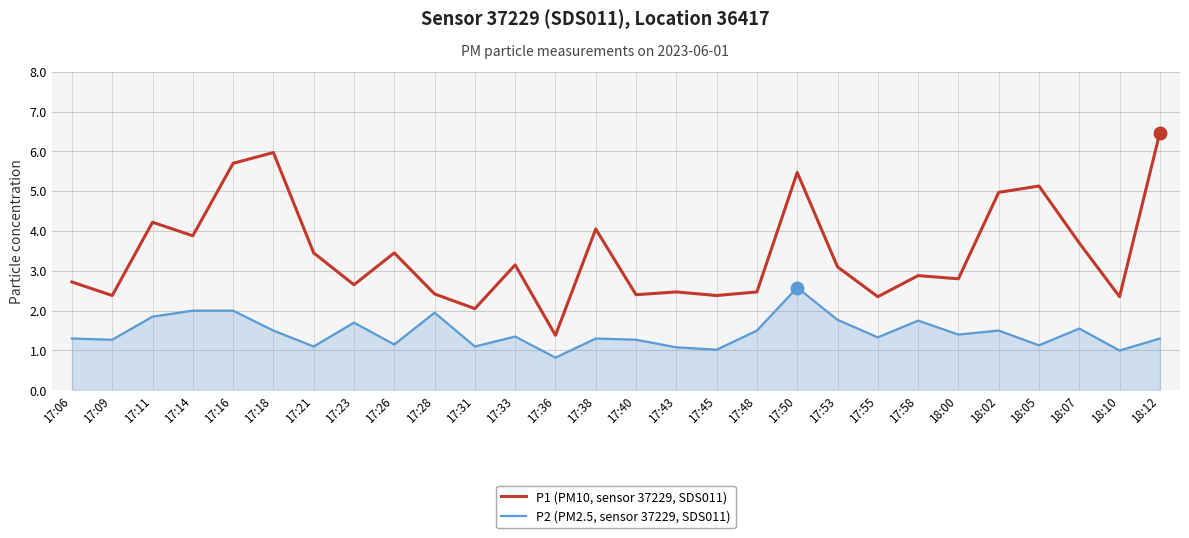

What is the spread (max minus min) of values at 17:36?

0.6